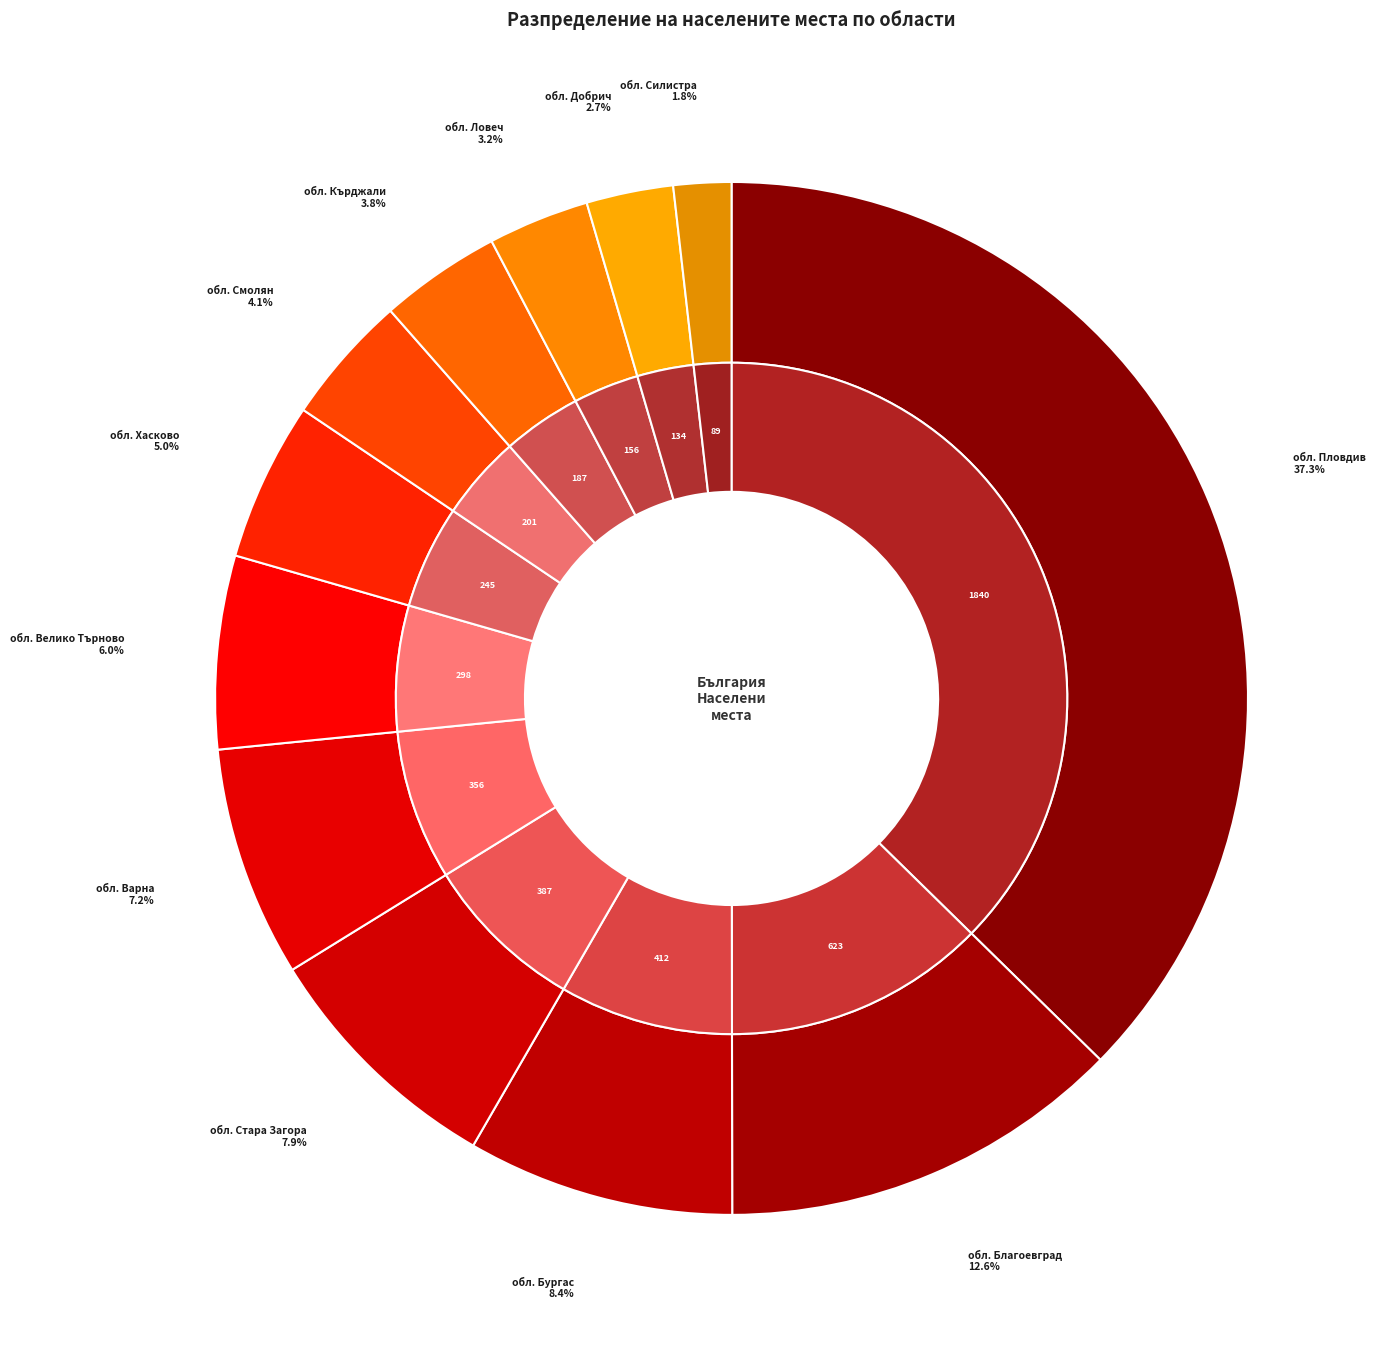

What is the ratio of the value at обл. Варна to the value at обл. Пловдив?

0.2